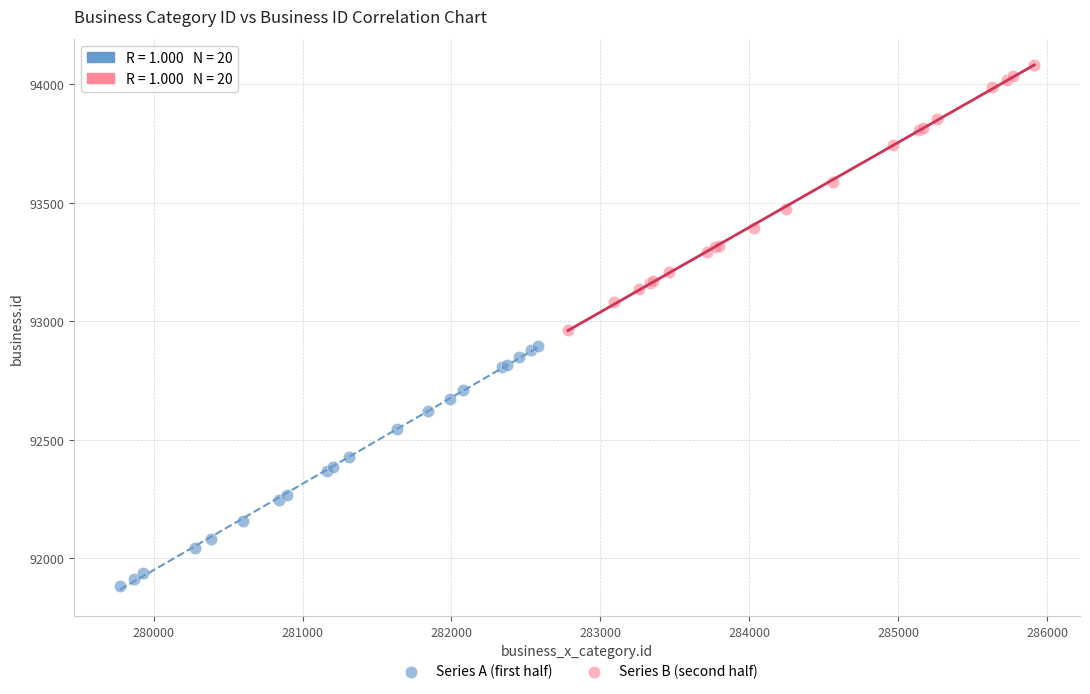

Which series contains the lowest Y value?

Series A (first half)